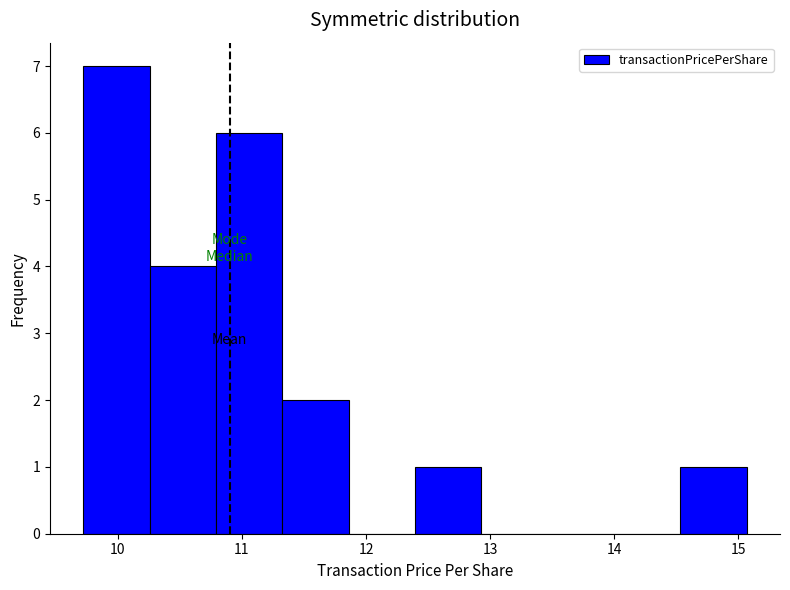

How tall is the bar that spans 11.3 to 11.9 on the x-axis? Neither the bar edges nor the heights are printed on the chart, so give them approximately, as read against the axes.

2